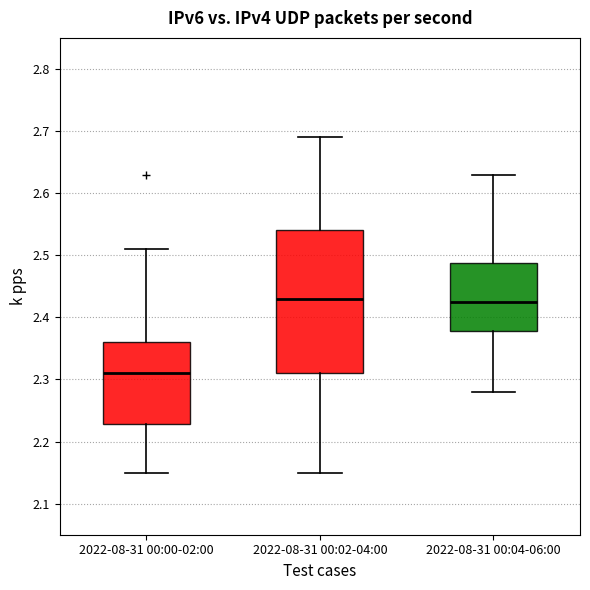

Reading left to right, transcribe this box plot: for each box, give where its median line is, the range the box spans, and where its two whiskers end, as read against the y-axis. The values are not printed on the chart, so give them approximately, as read against the axis.

2022-08-31 00:00-02:00: median 2.31, box 2.23 to 2.36, whiskers 2.15 to 2.51
2022-08-31 00:02-04:00: median 2.43, box 2.31 to 2.54, whiskers 2.15 to 2.69
2022-08-31 00:04-06:00: median 2.43, box 2.38 to 2.49, whiskers 2.28 to 2.63